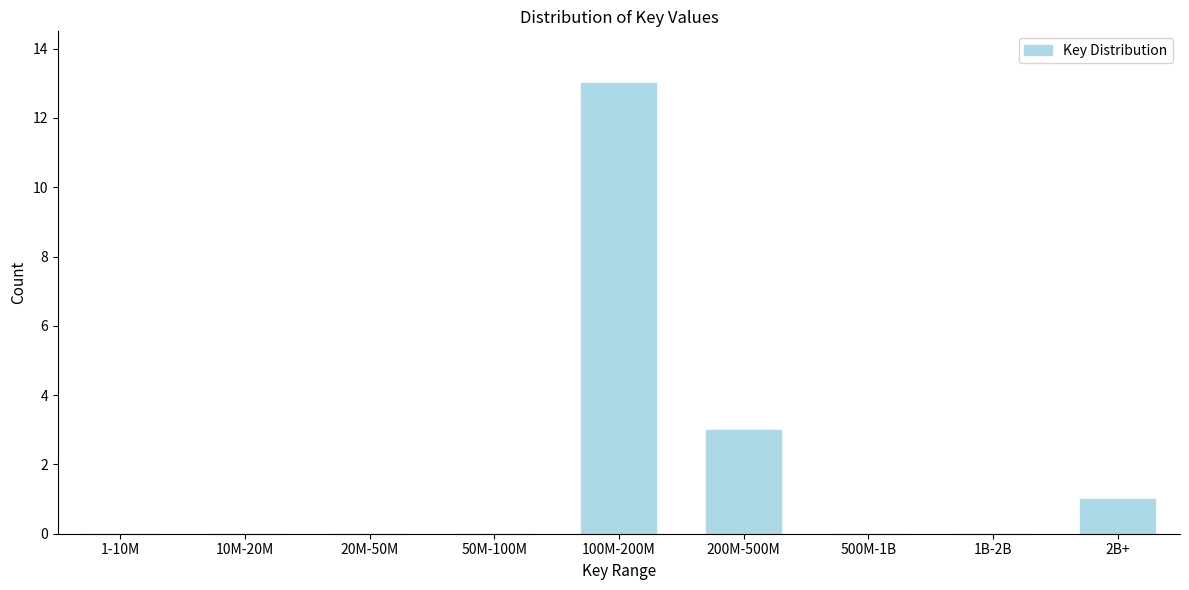

Reading left to right, list all the values displayed in this chart.

1-10M=0	10M-20M=0	20M-50M=0	50M-100M=0	100M-200M=13	200M-500M=3	500M-1B=0	1B-2B=0	2B+=1